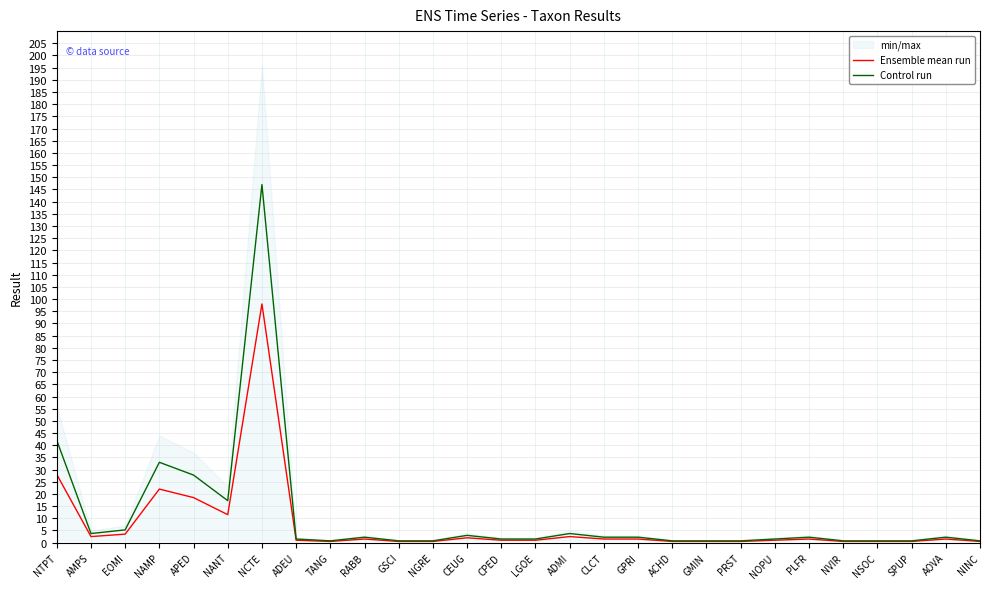

What is the label of the 11th point from the left?

GSCI